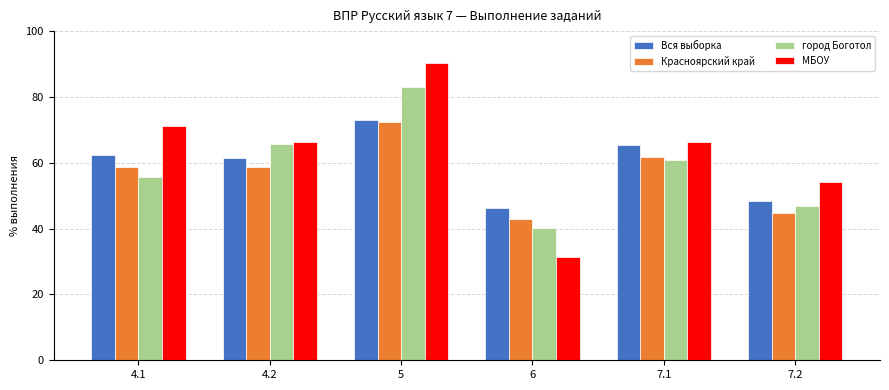

Which category has the highest value across all series?

5